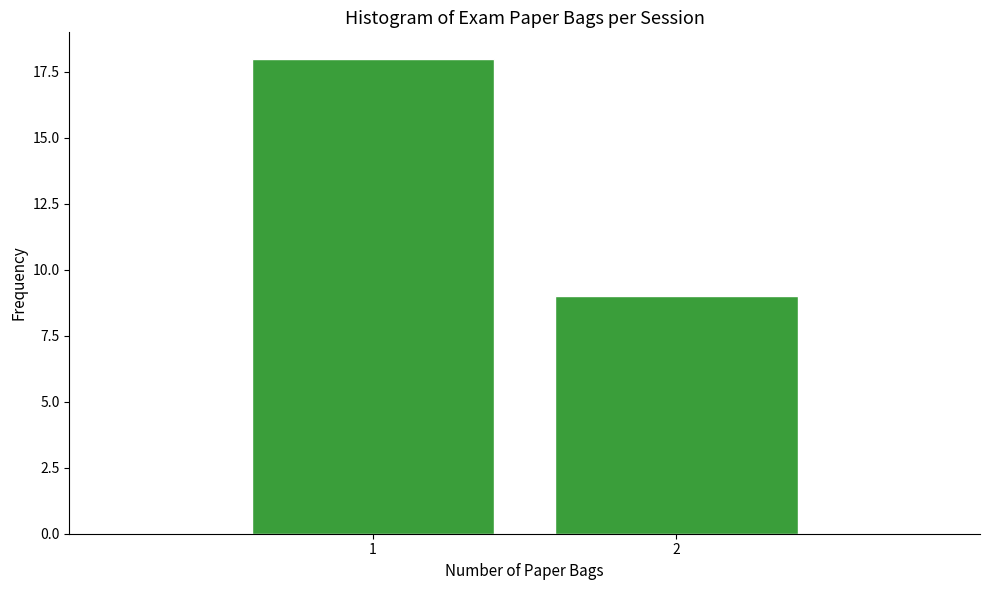

Reading right to left, transcribe all the data shown in this chart.

2=9	1=18